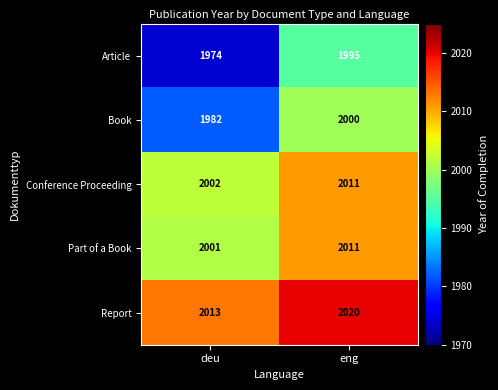

Which series has the largest total across all categories?

Report